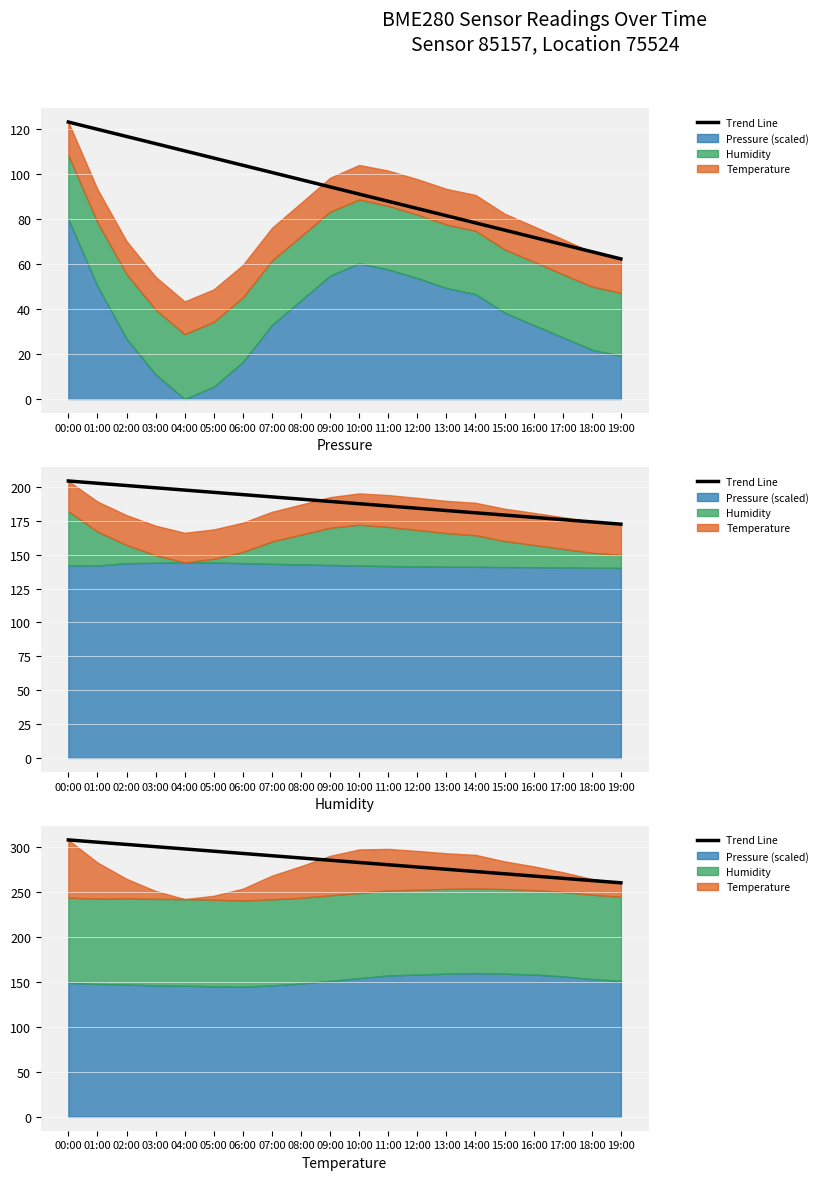

Reading left to right, transcribe all the data shown in this chart.

00:00=307.5	01:00=305.0	02:00=302.5	03:00=300.0	04:00=297.5	05:00=295.0	06:00=292.5	07:00=290.0	08:00=287.4	09:00=284.9	10:00=282.4	11:00=279.9	12:00=277.4	13:00=274.9	14:00=272.4	15:00=269.9	16:00=267.4	17:00=264.9	18:00=262.4	19:00=259.9